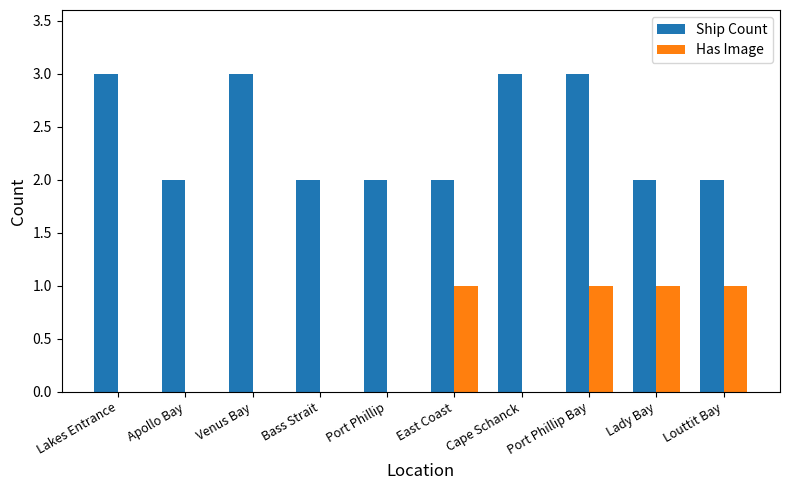

Reading right to left, extract all data points from this chart.

Ship Count: Louttit Bay=2	Lady Bay=2	Port Phillip Bay=3	Cape Schanck=3	East Coast=2	Port Phillip=2	Bass Strait=2	Venus Bay=3	Apollo Bay=2	Lakes Entrance=3
Has Image: Louttit Bay=1	Lady Bay=1	Port Phillip Bay=1	Cape Schanck=0	East Coast=1	Port Phillip=0	Bass Strait=0	Venus Bay=0	Apollo Bay=0	Lakes Entrance=0